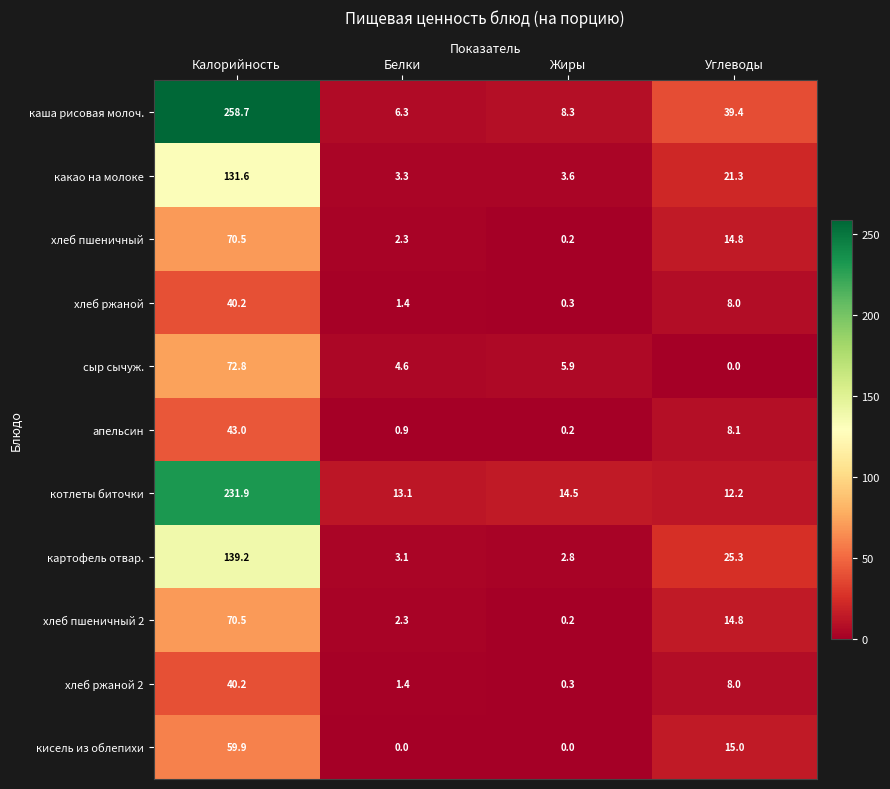

Which label corresponds to the largest value in the chart?

Калорийность